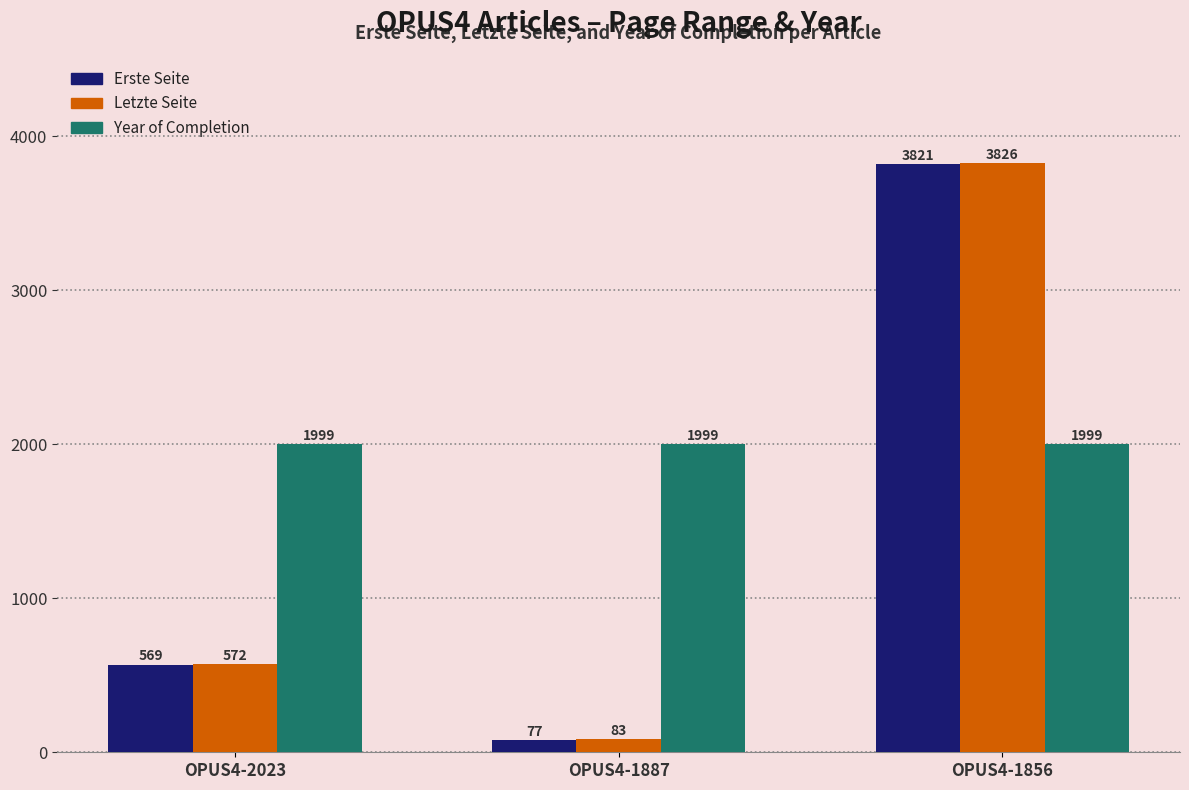

At which category is the sum across all series the highest?

OPUS4-1856